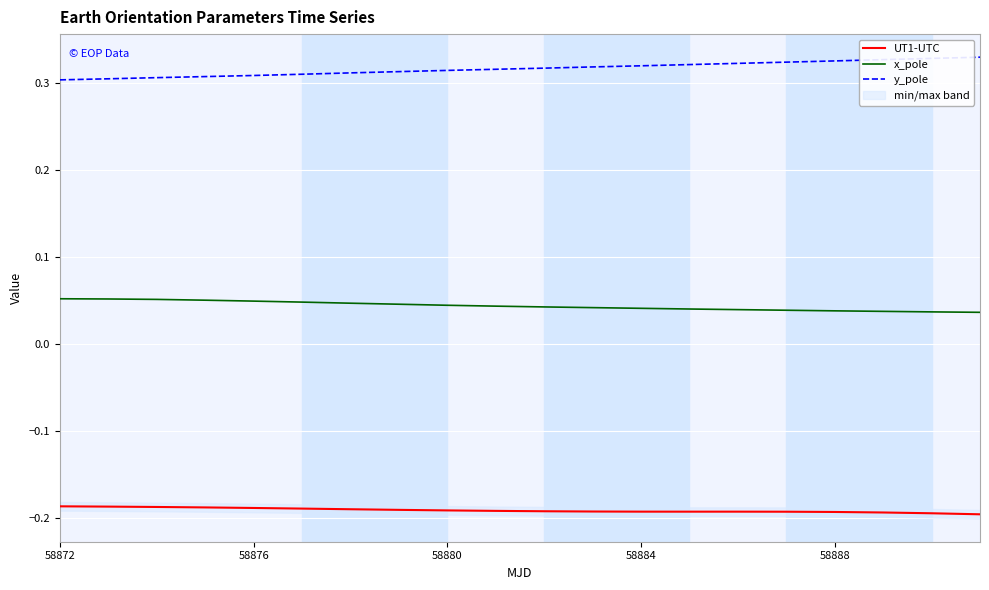

True or false: x_pole and UT1-UTC cross at least once.

False